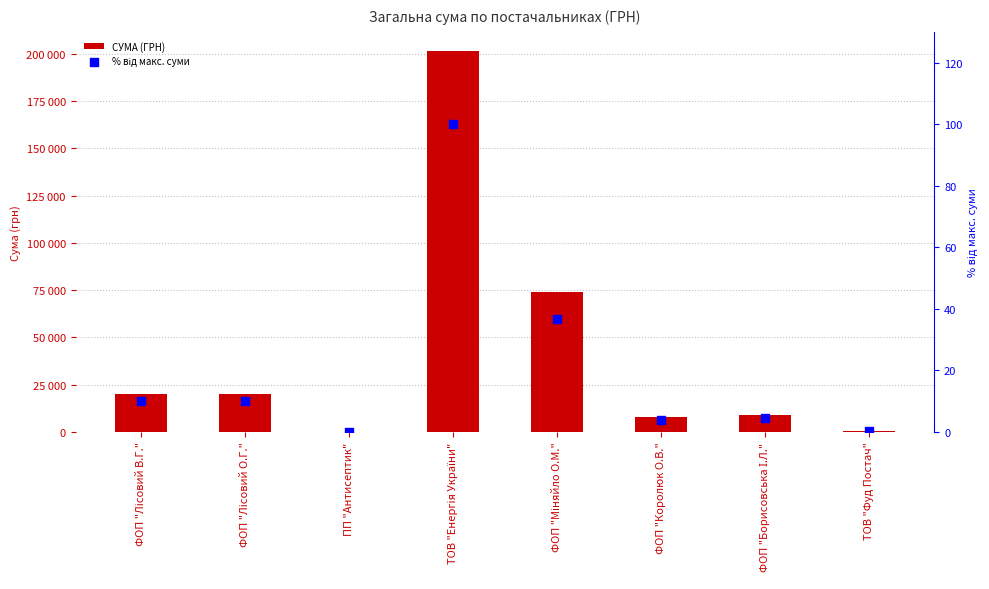

Which series has the largest total across all categories?

СУМА (ГРН)